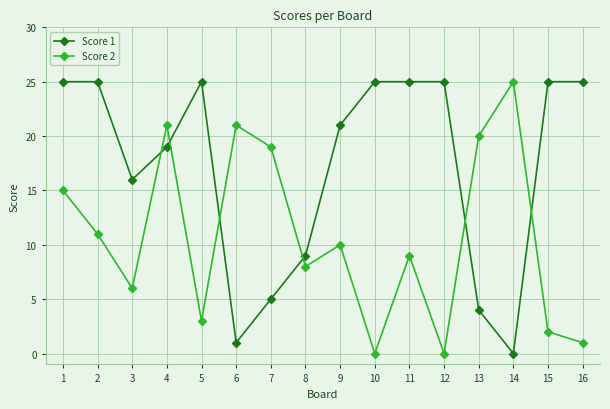

Reading right to left, extract all data points from this chart.

Score 1: 25	25	0	4	25	25	25	21	9	5	1	25	19	16	25	25
Score 2: 1	2	25	20	0	9	0	10	8	19	21	3	21	6	11	15